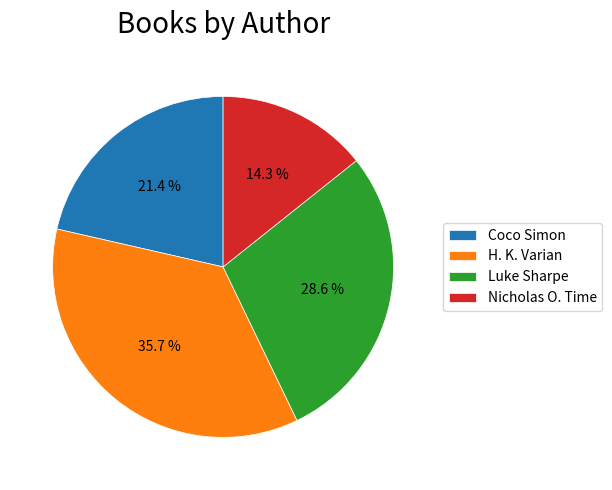

To the nearest percent, what percentage of the pie is Nicholas O. Time?

14%